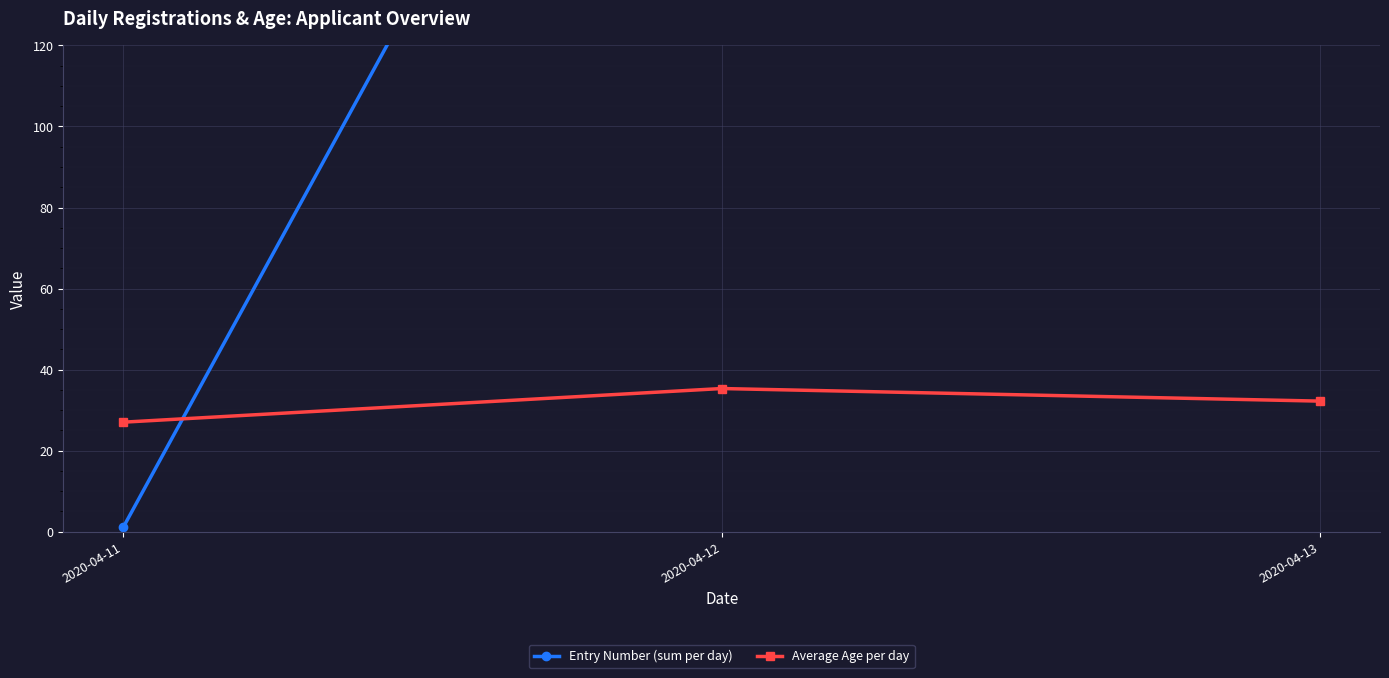

List the series in order of their peak value, highest first.

Entry Number (sum per day), Average Age per day